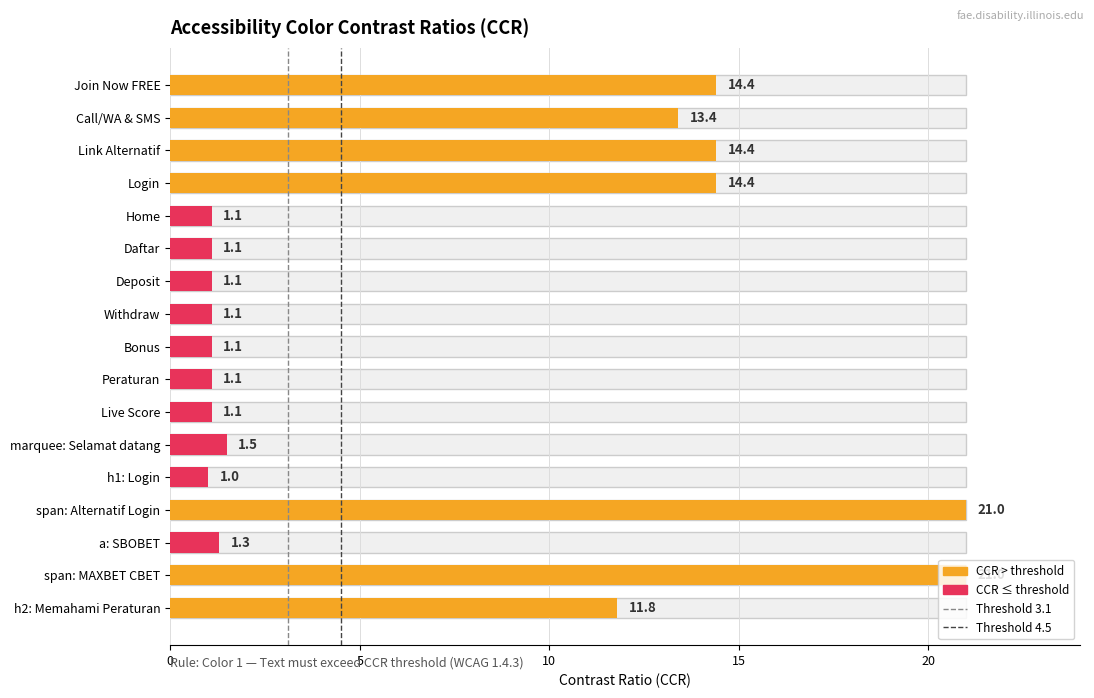

How many positive values does the Threshold 3.1 (large text) series have?

1